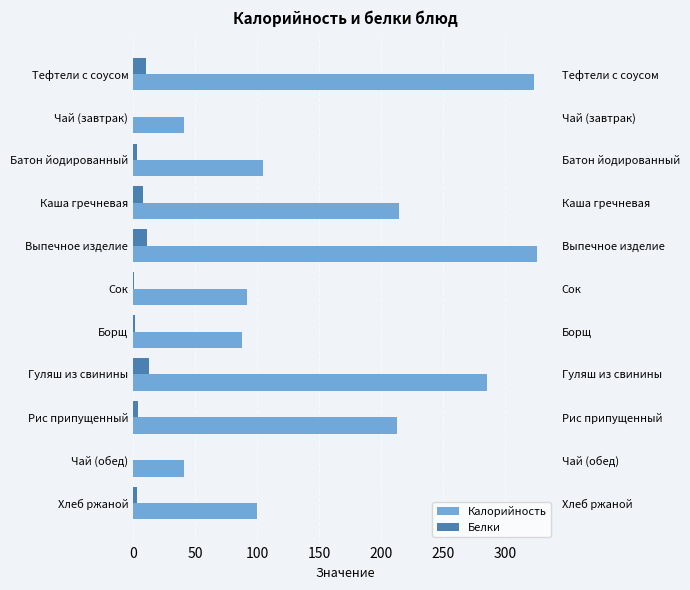

At Батон йодированный, list the series in order from largest to smallest.

Калорийность, Белки